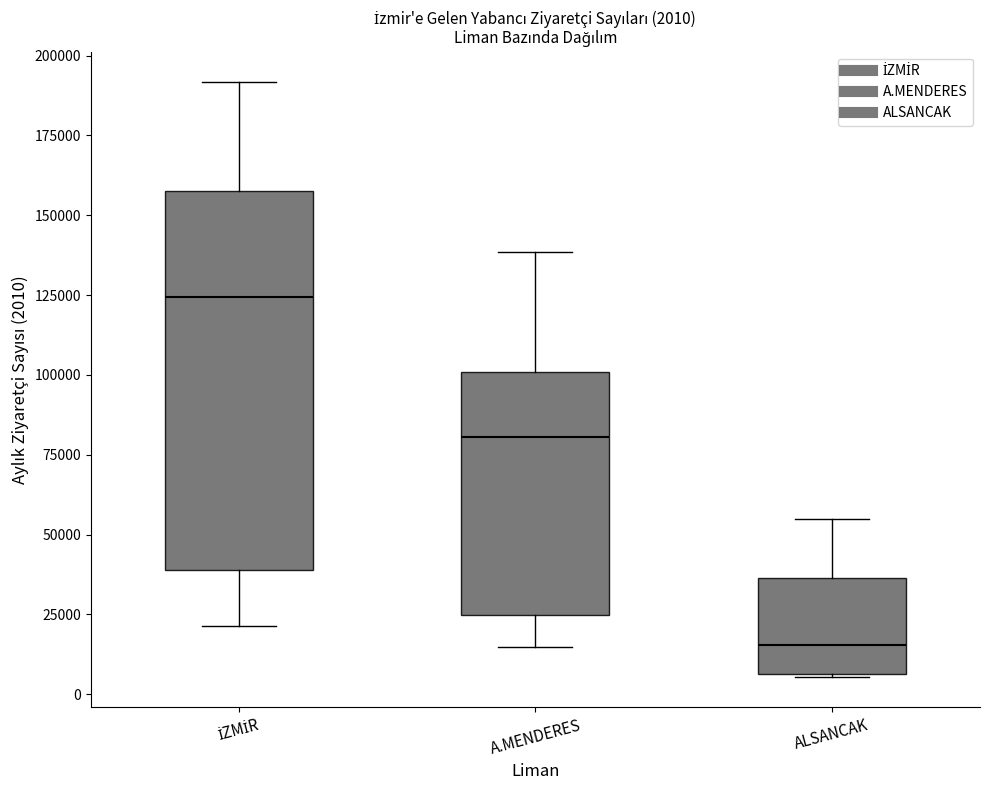

Which box is the tallest, from its lower edge to its upper edge?

İZMİR